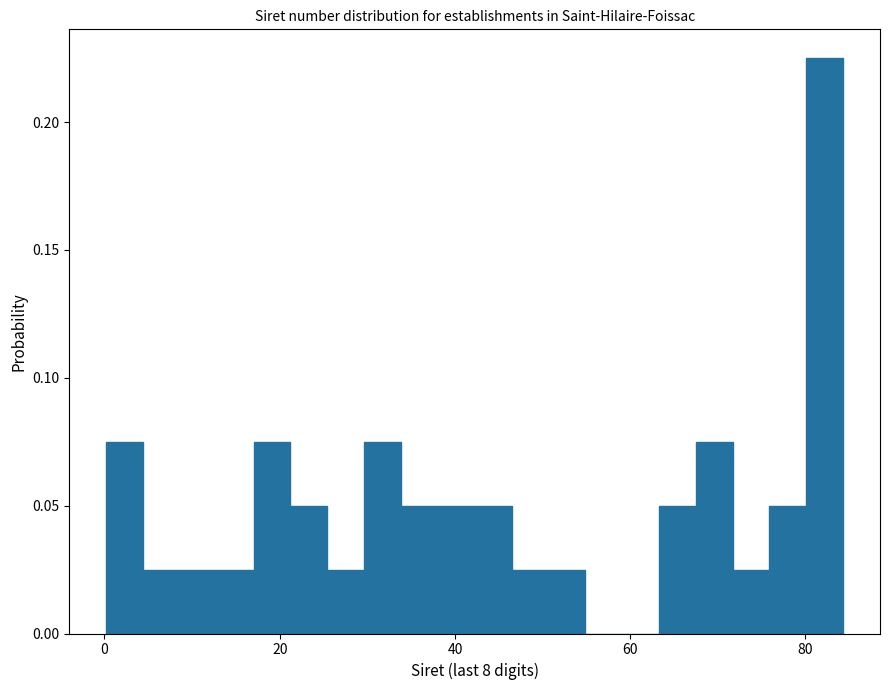

Read against the x-axis, roughly where is the centre of the tallest bar?

82